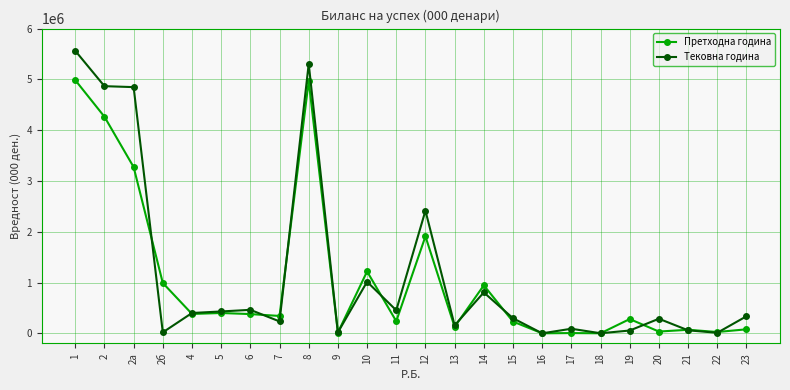

The value of Претходна година at 14 is 290182. True or false?

False